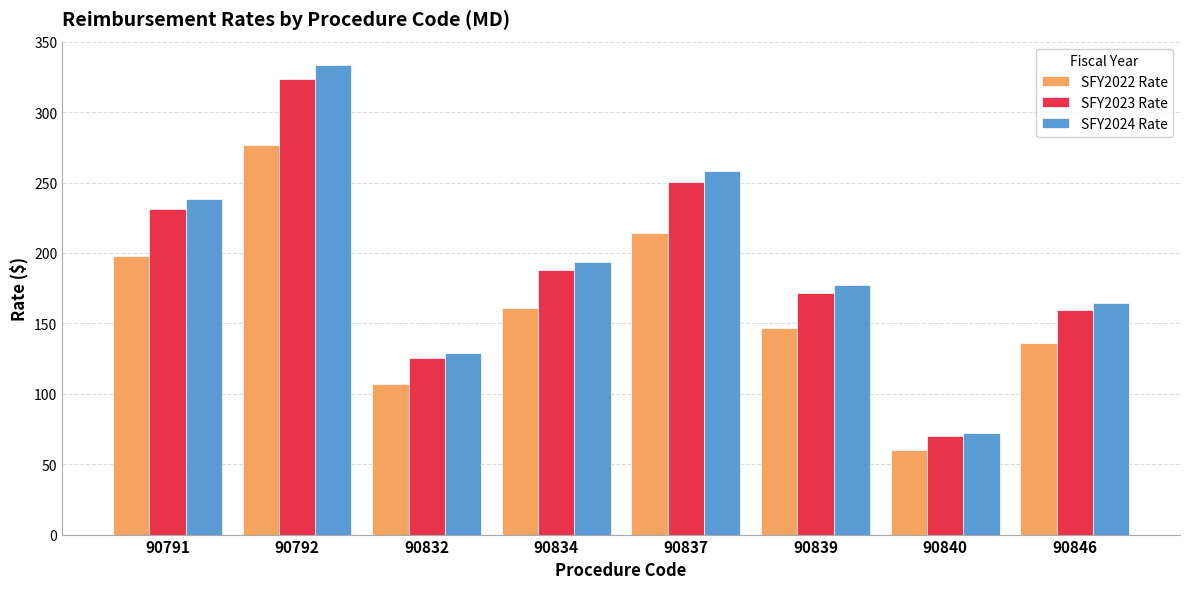

At how many categories does at least one series exceed 98?

7